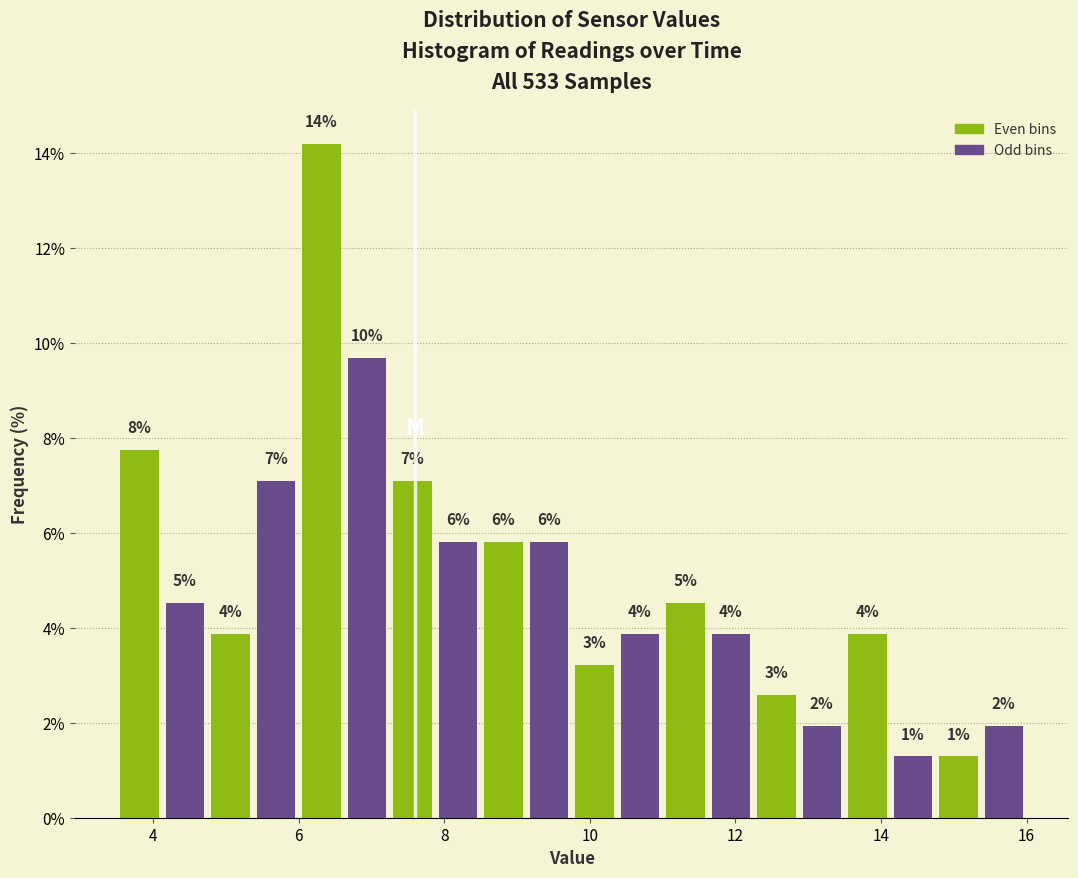

Around what value on the x-axis is the tallest bar? Give the approximate position of its centre, as read against the axis.

6.4